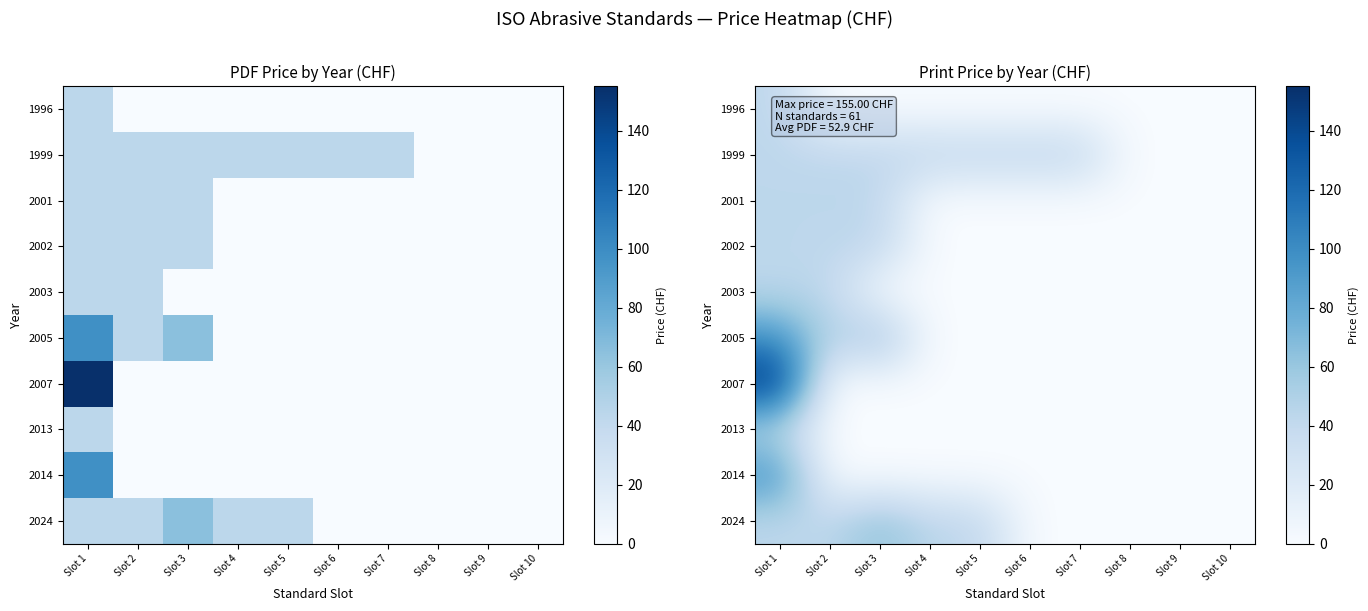

What is the sum of all 2013 values?

43